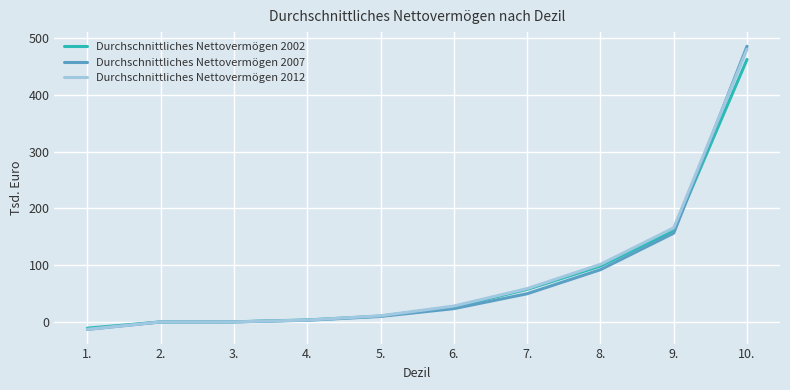

The value of Durchschnittliches Nettovermögen 2002 at 2. is 192.9. True or false?

False